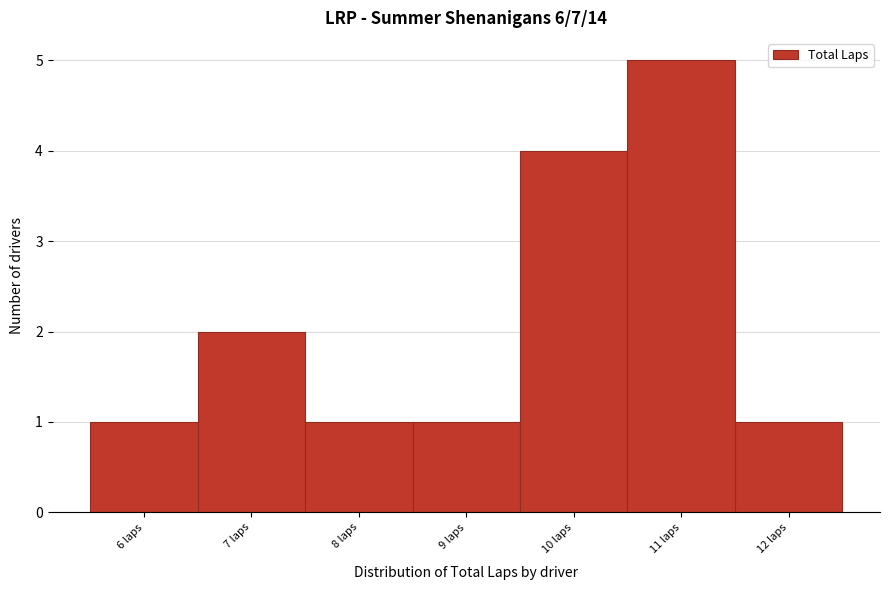

Reading left to right, transcribe this chart: for each bar, give the range it covers on the x-axis and its height. The values are not printed on the chart, so give them approximately, as read against the axis.

5.5 to 6.5: 1
6.5 to 7.5: 2
7.5 to 8.5: 1
8.5 to 9.5: 1
9.5 to 10.5: 4
10.5 to 11.5: 5
11.5 to 12.5: 1